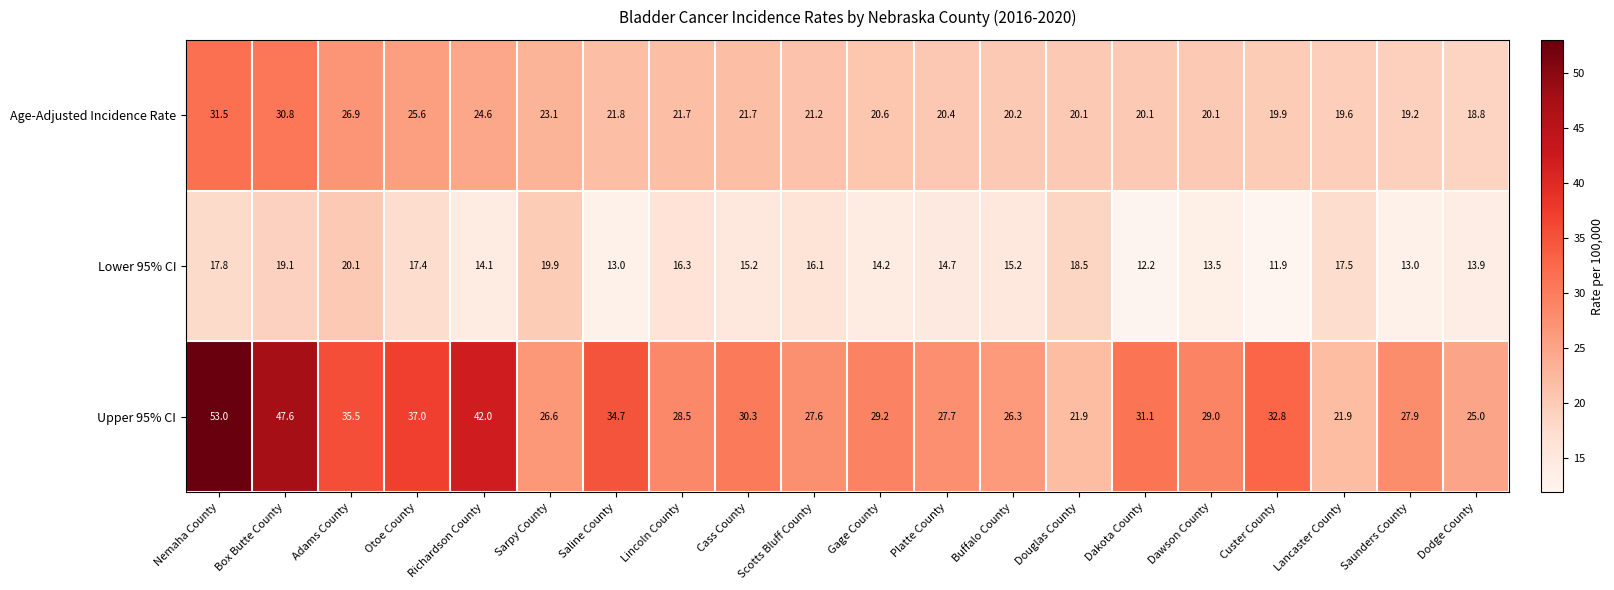

Count the number of data series in this chart.

3